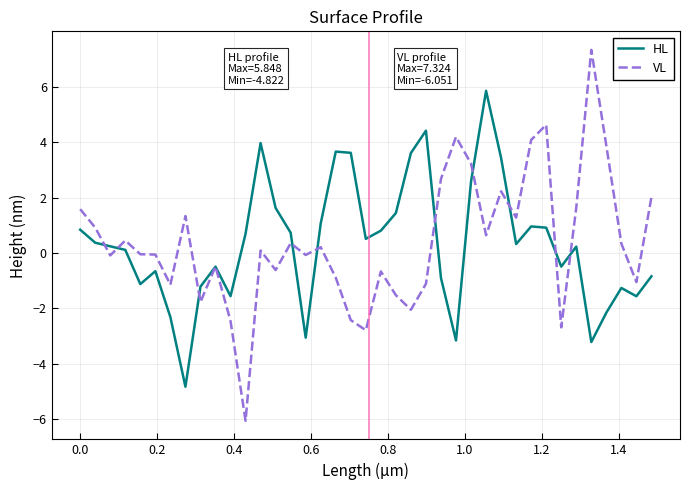

What are all the series names shown in the legend?

HL, VL